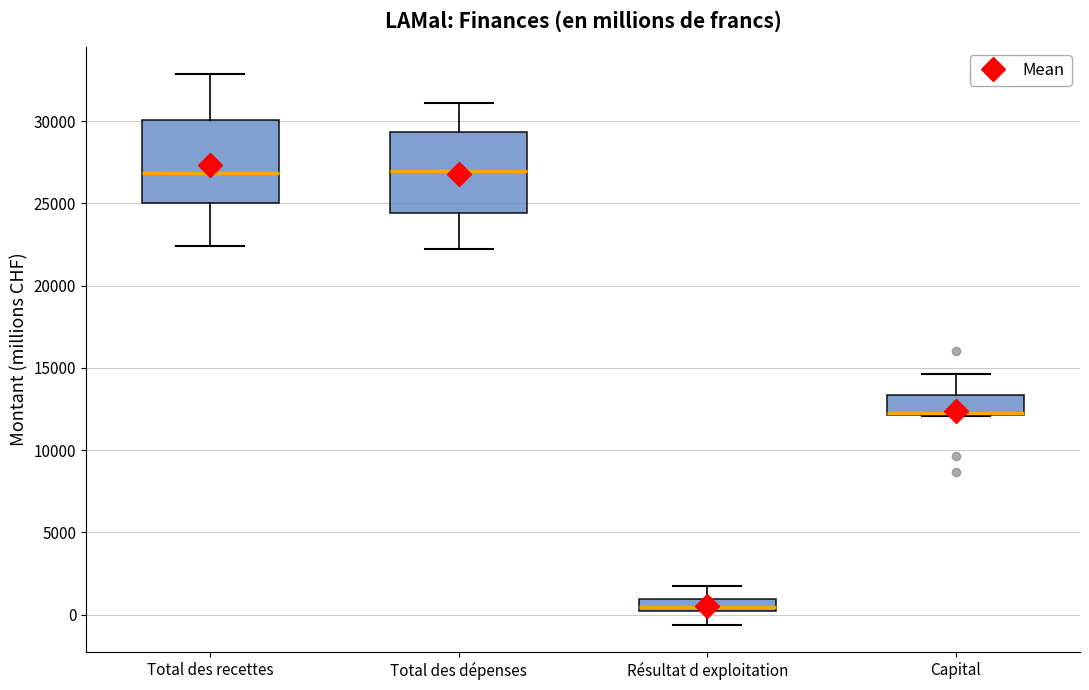

Where does the median line of the box for Capital sit on the y-axis? The values are not printed on the chart, so give them approximately, as read against the axis.

12500